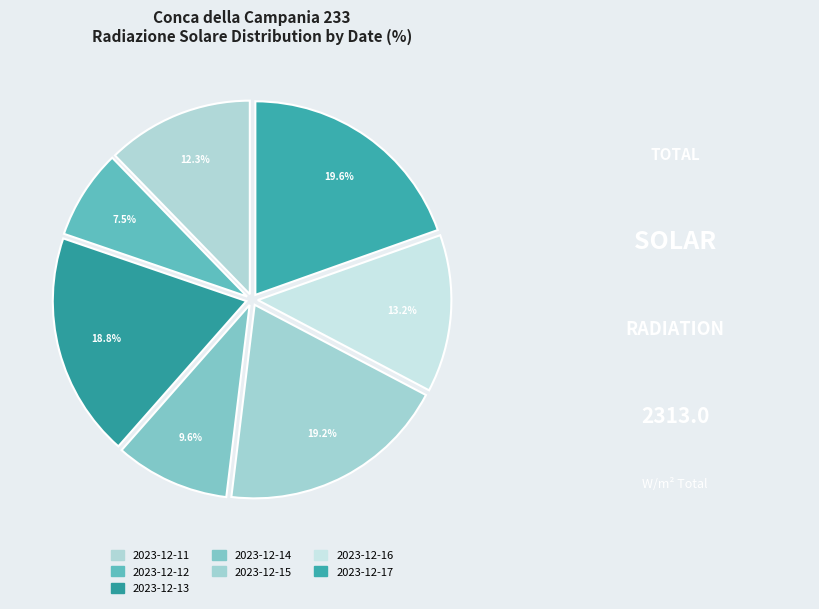

Count the number of slices in the pie.

7